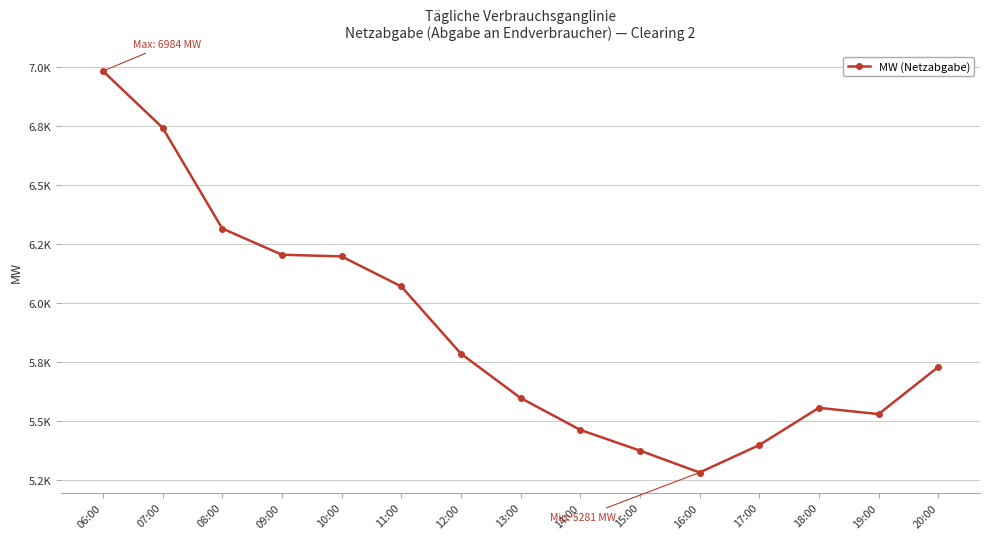

What is the label of the 10th point from the left?

15:00